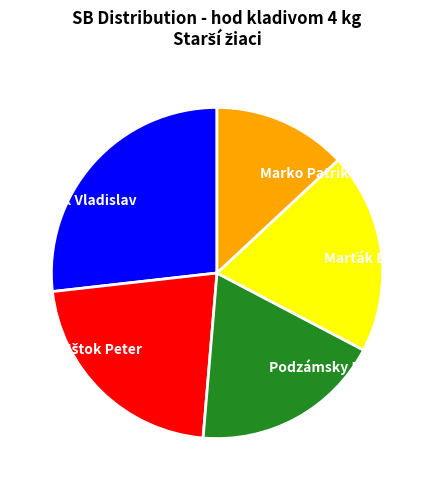

Is it true that Podzámsky Martin is 30% of the pie?

False